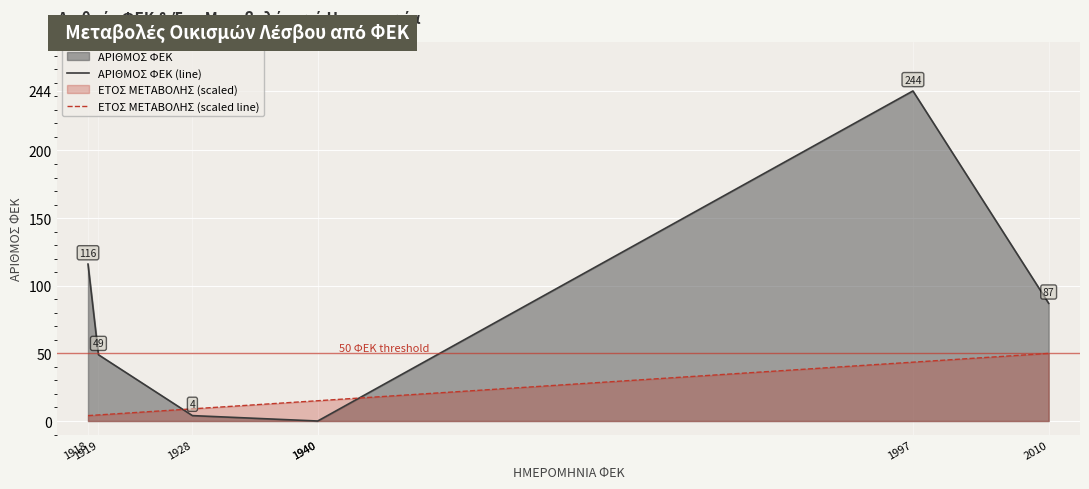

Read the ΕΤΟΣ ΜΕΤΑΒΟΛΗΣ (scaled line) value at 2010.

50.0